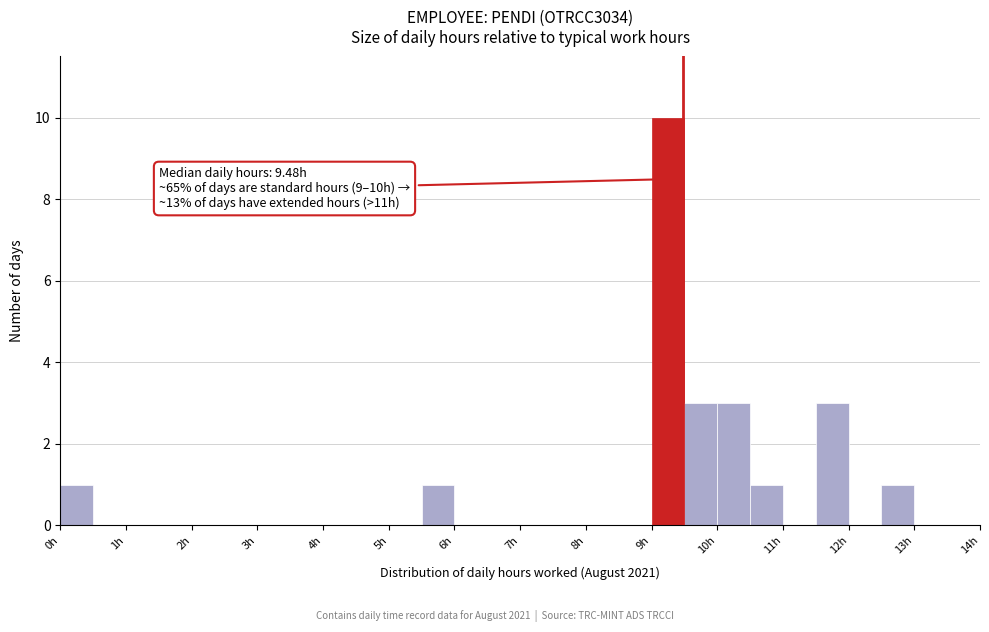

Over which range of the x-axis is the bar tallest?

9.0 to 9.5